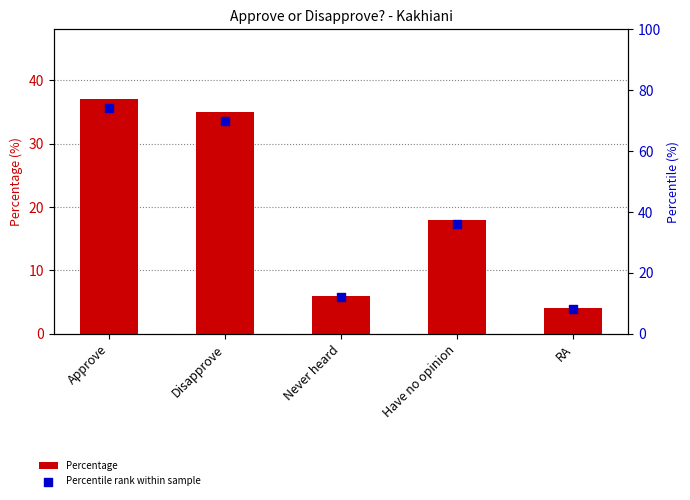

Which series has the largest total across all categories?

Percentile rank within sample